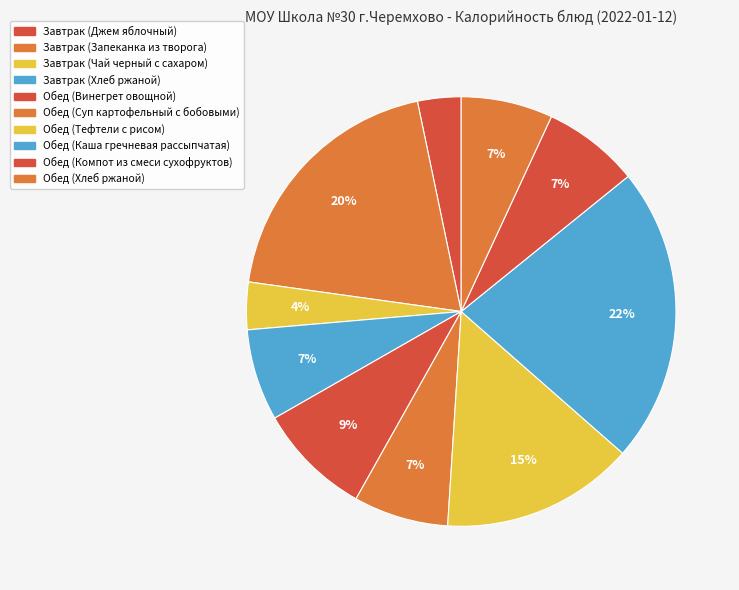

Which has a higher value, Завтрак (Хлеб ржаной) or Обед (Компот из смеси сухофруктов)?

Обед (Компот из смеси сухофруктов)